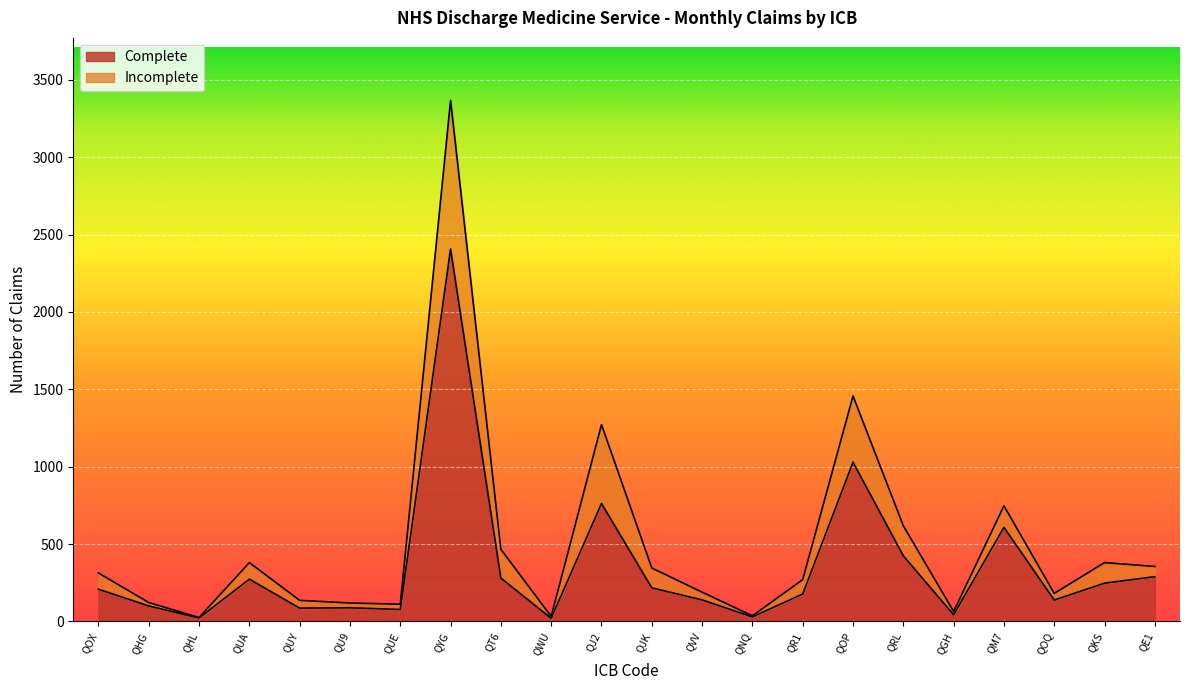

At which category does Incomplete reach its first local valley?

QHL